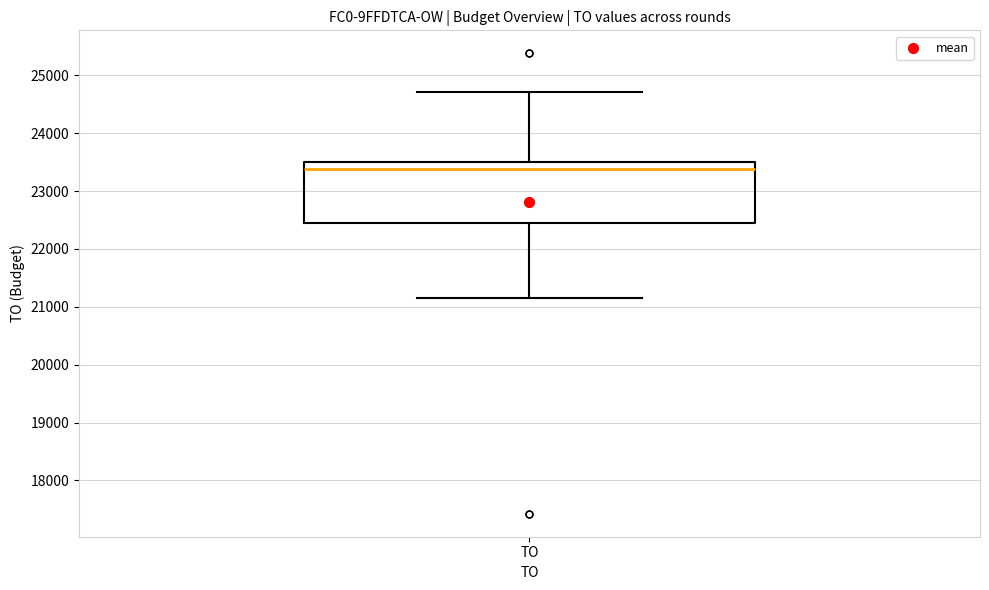

Transcribe this box plot: give where the median line is, the range the box spans, and where the two whiskers end, as read against the y-axis. The values are not printed on the chart, so give them approximately, as read against the axis.

median 23400, box 22400 to 23500, whiskers 21200 to 24700